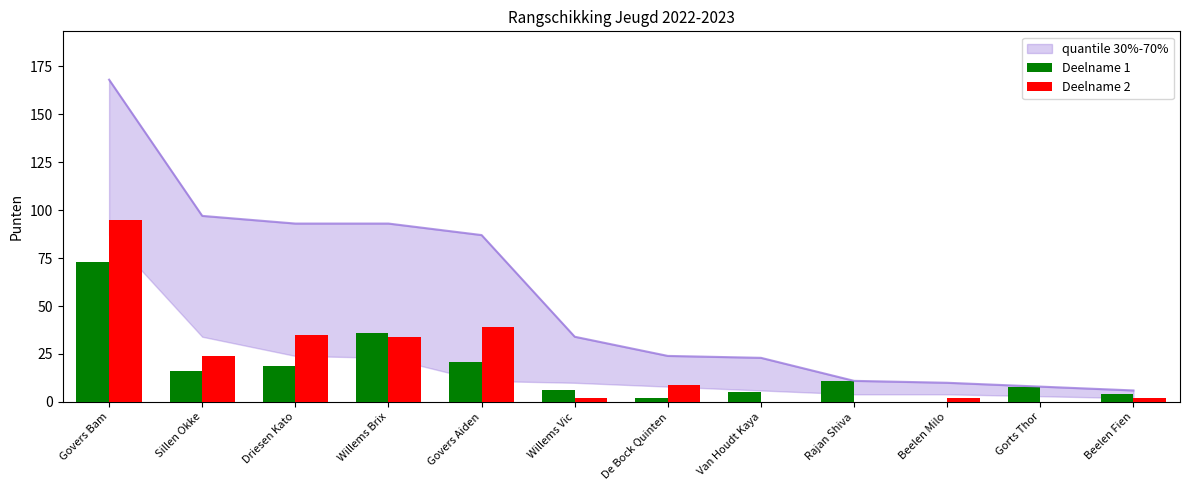

Which has a higher value, Van Houdt Kaya or Sillen Okke?

Sillen Okke